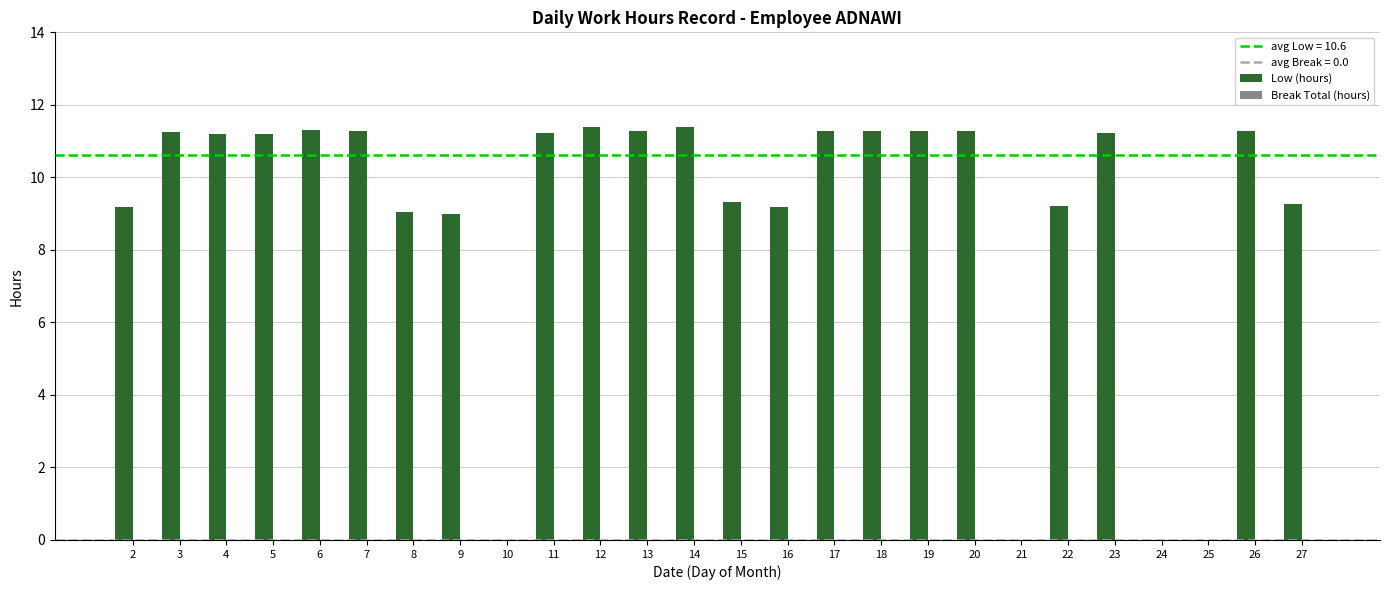

Which has a higher value, 25 or 18?

18